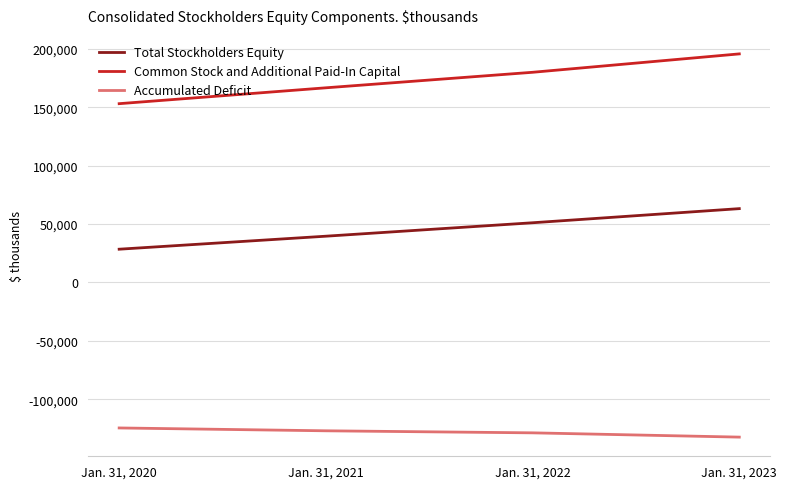

What is the average value of the Common Stock and Additional Paid-In Capital series?

173763